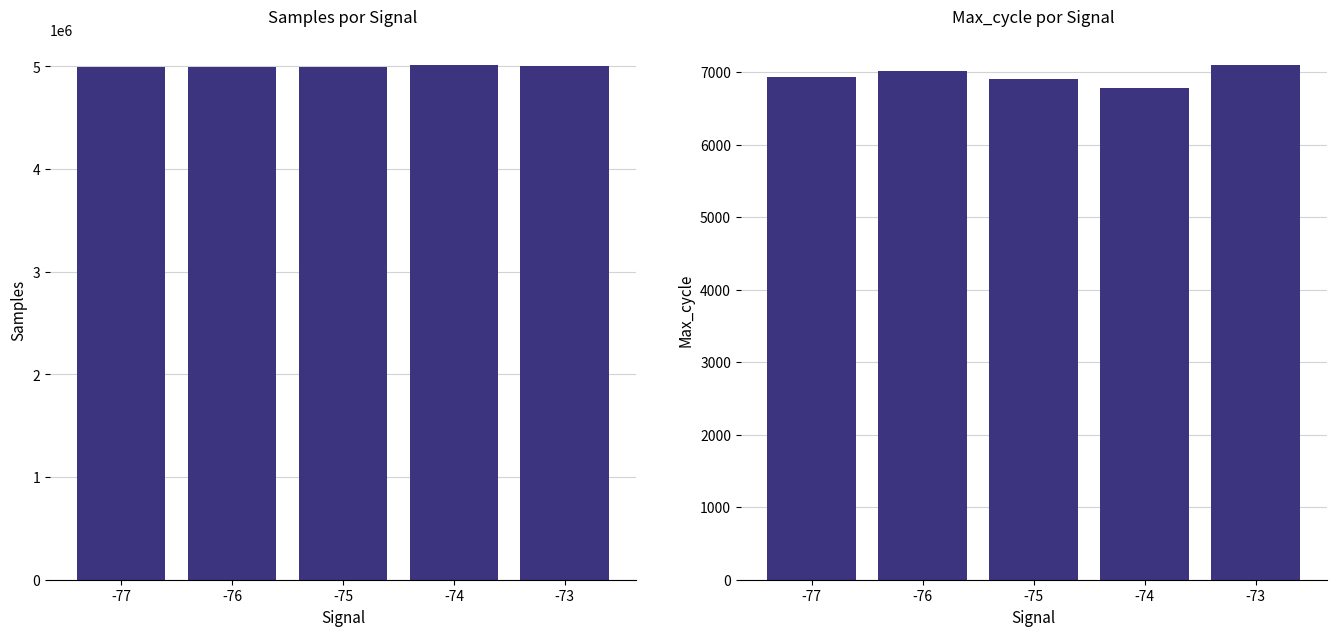

How many data points in Max_cycle are less than 6937?

2